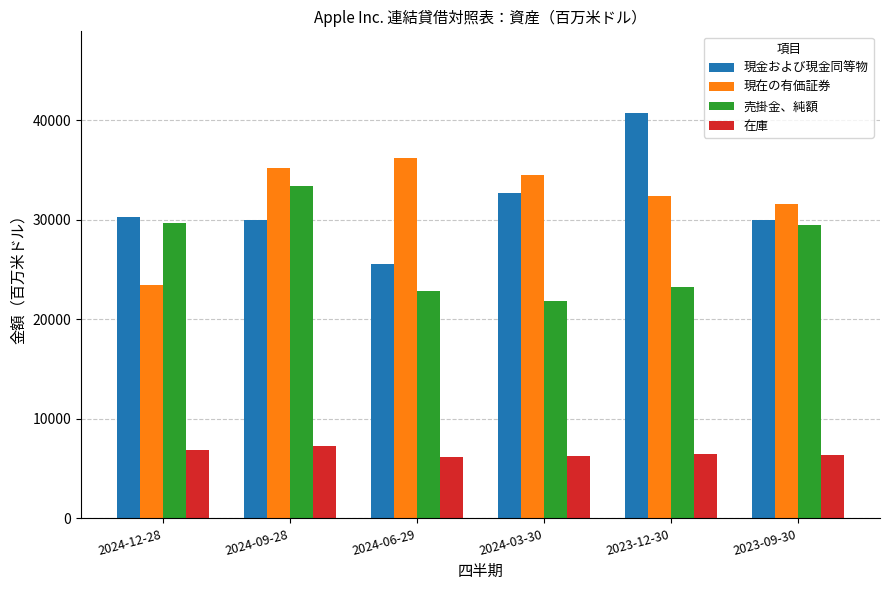

Rank the series at 2024-03-30 from highest to lowest value.

現在の有価証券, 現金および現金同等物, 売掛金、純額, 在庫